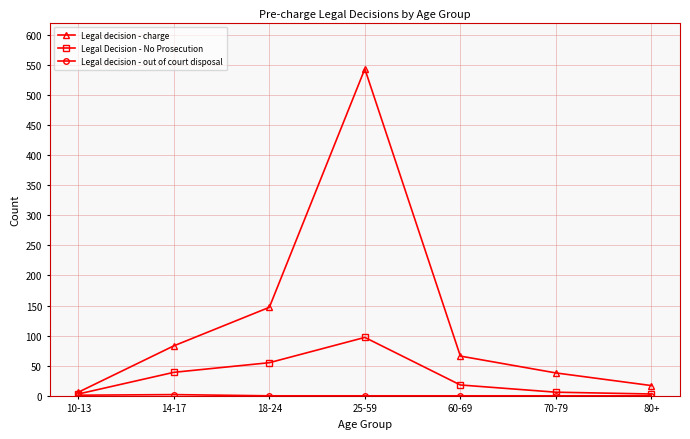

At which label is Legal decision - charge closest to 274?

18-24